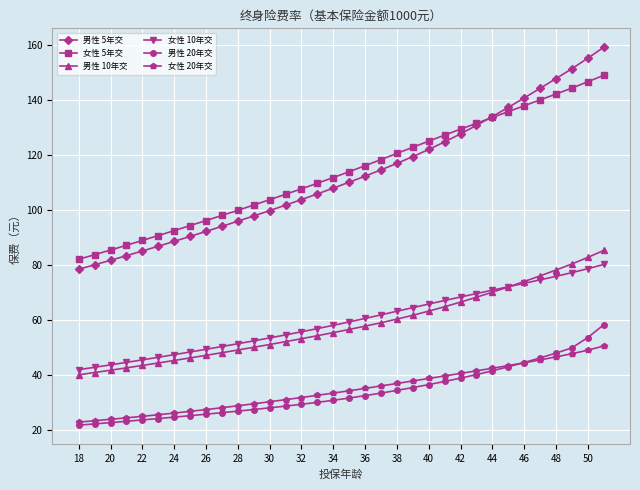

What is the maximum value for 女性 5年交?

148.9